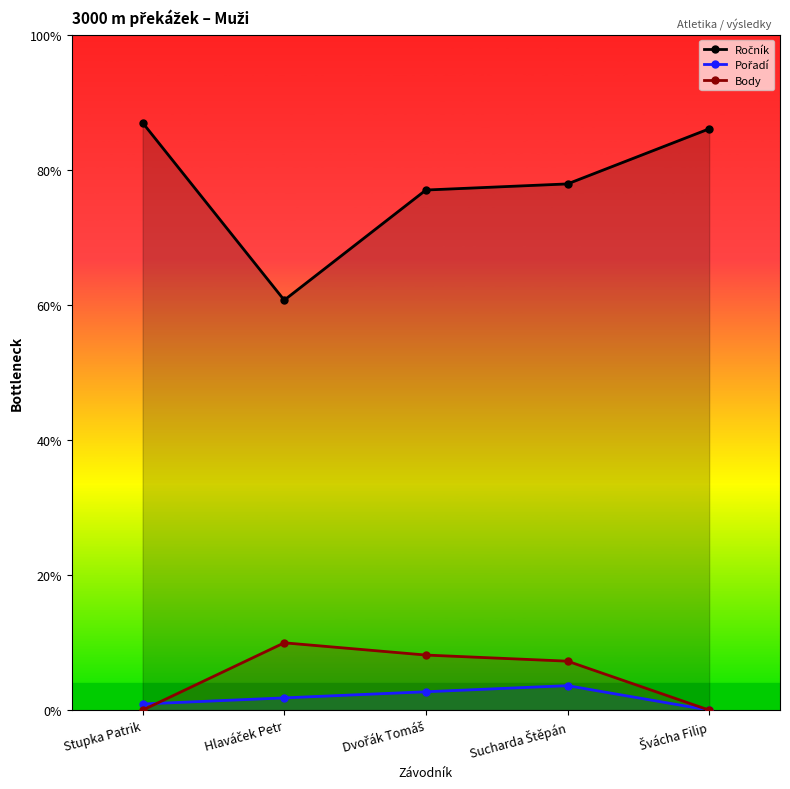

Which series has the largest total across all categories?

Ročník